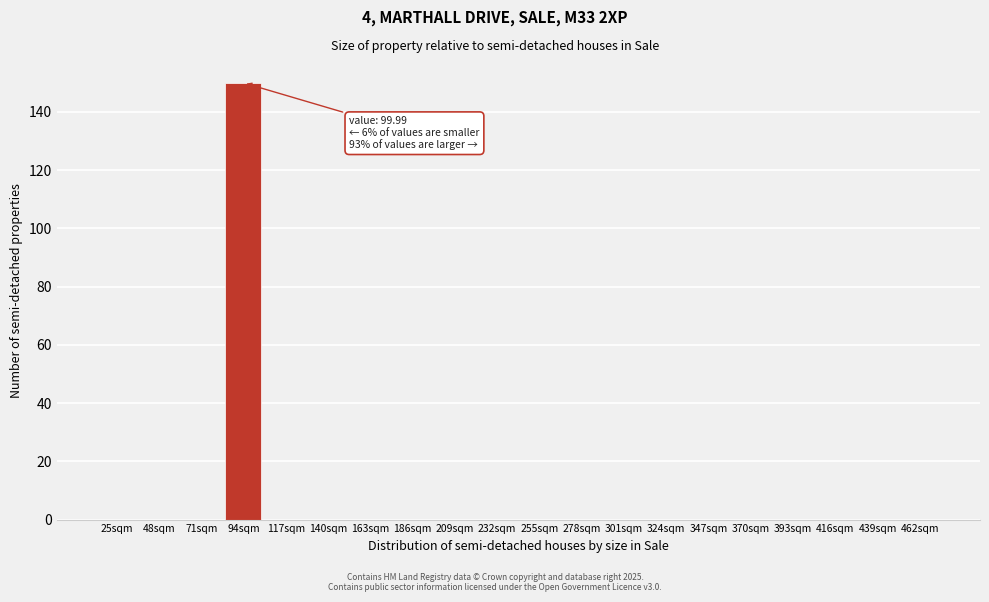

Reading right to left, list all the values displayed in this chart.

462sqm=0	439sqm=0	416sqm=0	393sqm=0	370sqm=0	347sqm=0	324sqm=0	301sqm=0	278sqm=0	255sqm=0	232sqm=0	209sqm=0	186sqm=0	163sqm=0	140sqm=0	117sqm=0	94sqm=150	71sqm=0	48sqm=0	25sqm=0